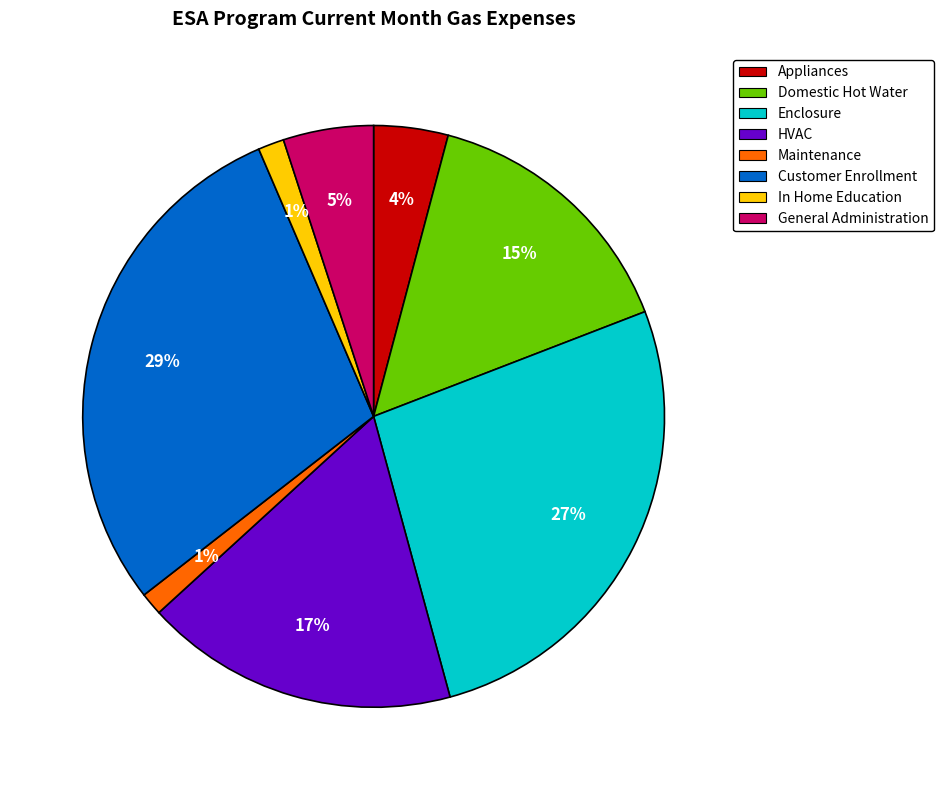

Count the number of slices in the pie.

8